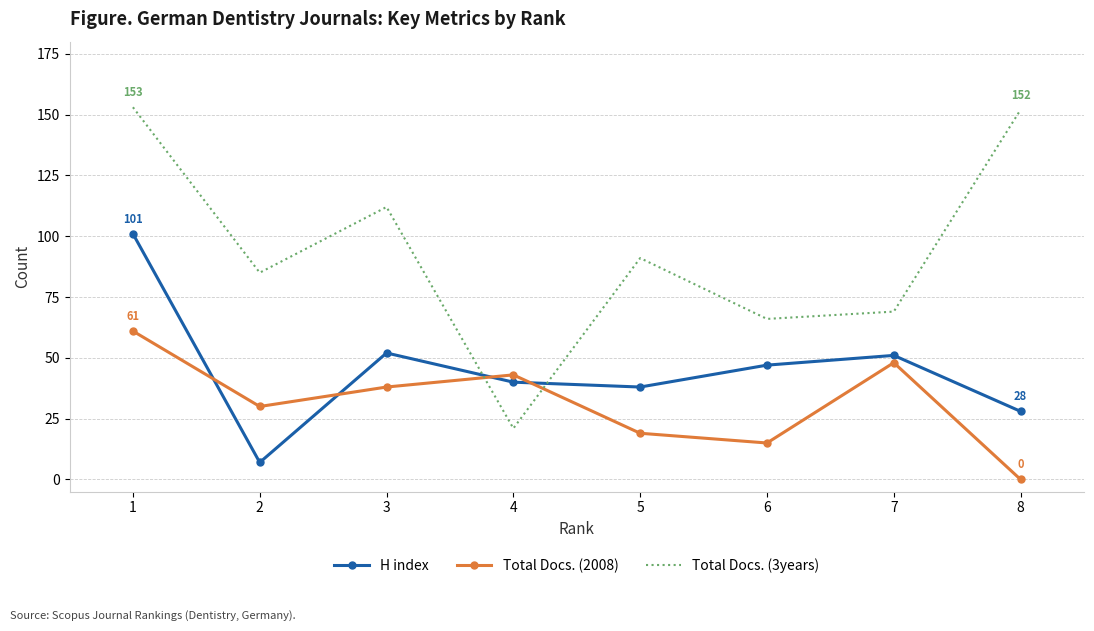

How many interior local peaks does the Total Docs. (3years) series have?

2